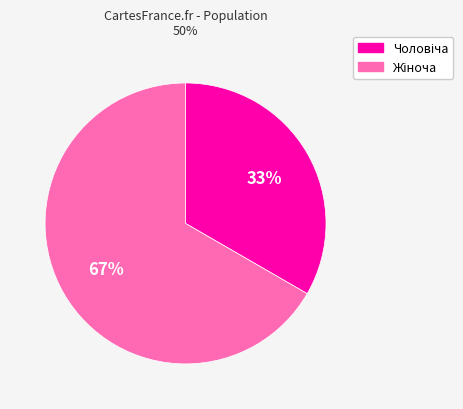

Is there any slice that represents more than half of the pie?

Yes